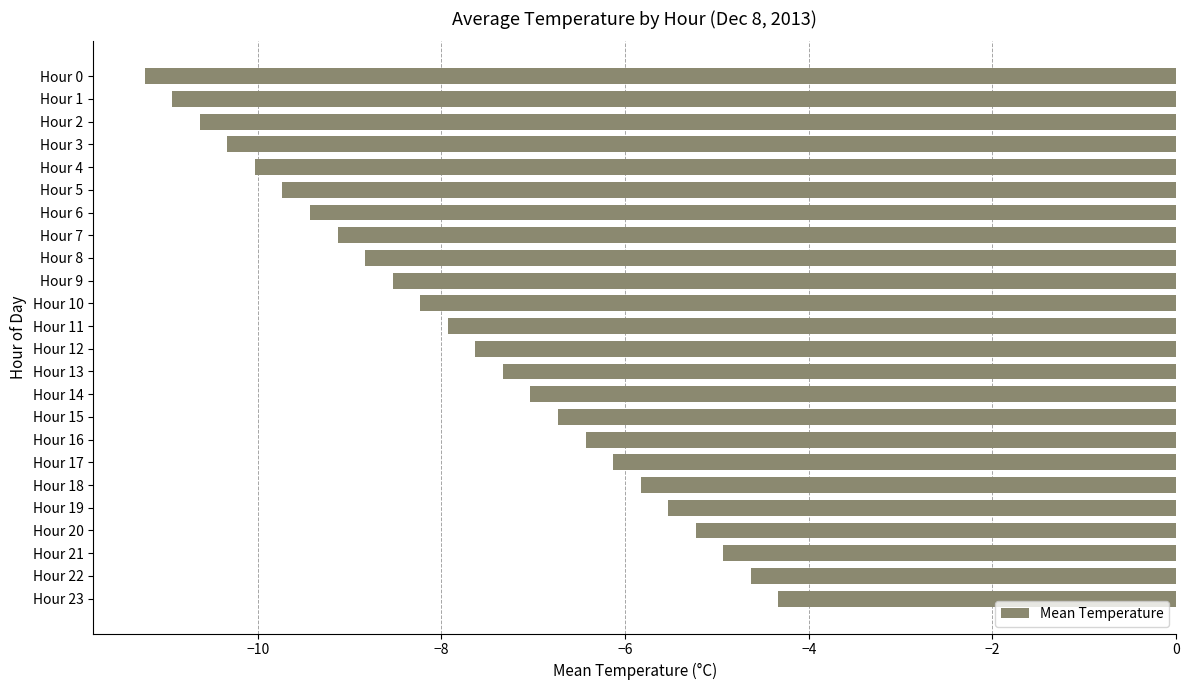

Rank the categories by value from lowest to highest.

Hour 0, Hour 1, Hour 2, Hour 3, Hour 4, Hour 5, Hour 6, Hour 7, Hour 8, Hour 9, Hour 10, Hour 11, Hour 12, Hour 13, Hour 14, Hour 15, Hour 16, Hour 17, Hour 18, Hour 19, Hour 20, Hour 21, Hour 22, Hour 23